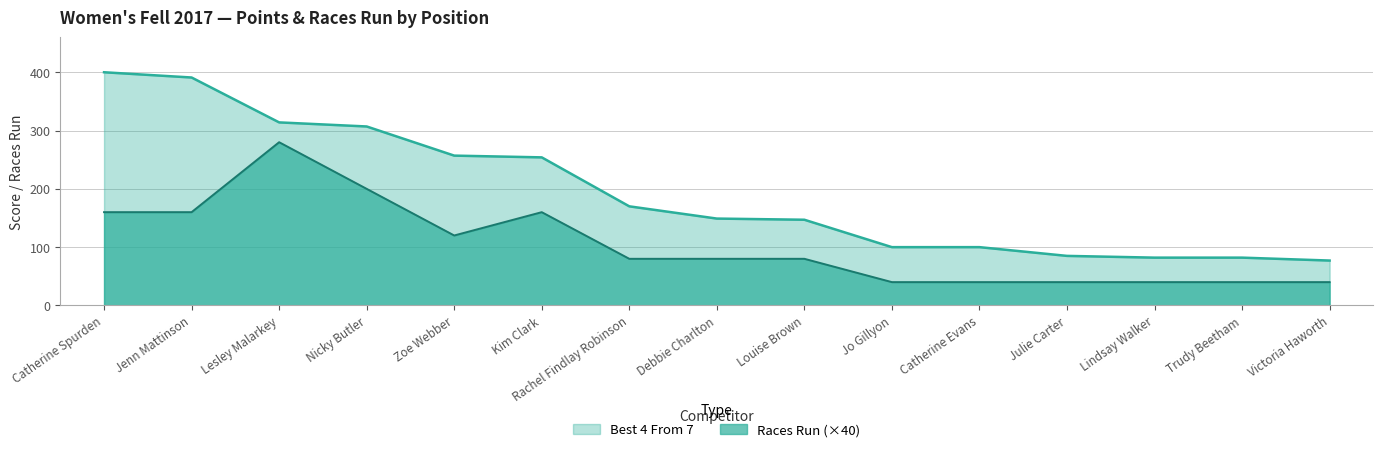

Reading left to right, list all the values displayed in this chart.

Best 4 From 7: Catherine Spurden=400	Jenn Mattinson=391	Lesley Malarkey=314	Nicky Butler=307	Zoe Webber=257	Kim Clark=254	Rachel Findlay Robinson=170	Debbie Charlton=149	Louise Brown=147	Jo Gillyon=100	Catherine Evans=100	Julie Carter=85	Lindsay Walker=82	Trudy Beetham=82	Victoria Haworth=77
Races Run: Catherine Spurden=160	Jenn Mattinson=160	Lesley Malarkey=280	Nicky Butler=200	Zoe Webber=120	Kim Clark=160	Rachel Findlay Robinson=80	Debbie Charlton=80	Louise Brown=80	Jo Gillyon=40	Catherine Evans=40	Julie Carter=40	Lindsay Walker=40	Trudy Beetham=40	Victoria Haworth=40